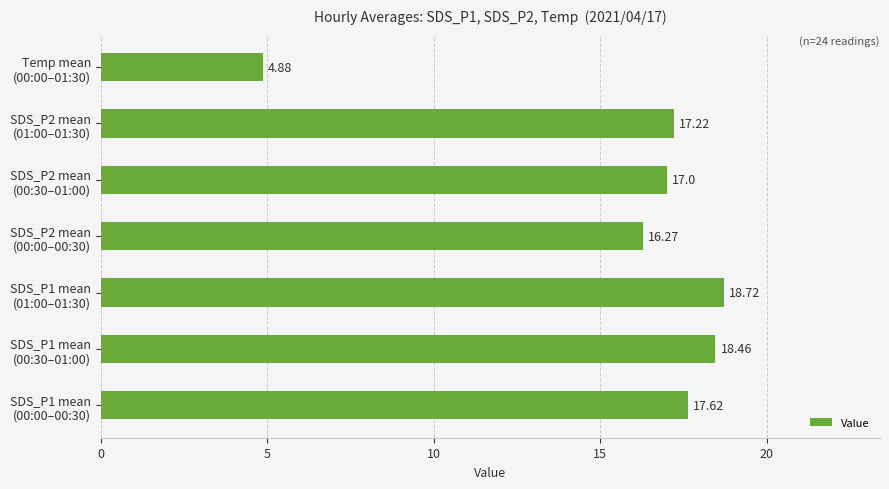

List the labels in order of value, largest first.

SDS_P1 mean
(01:00–01:30), SDS_P1 mean
(00:30–01:00), SDS_P1 mean
(00:00–00:30), SDS_P2 mean
(01:00–01:30), SDS_P2 mean
(00:30–01:00), SDS_P2 mean
(00:00–00:30), Temp mean
(00:00–01:30)